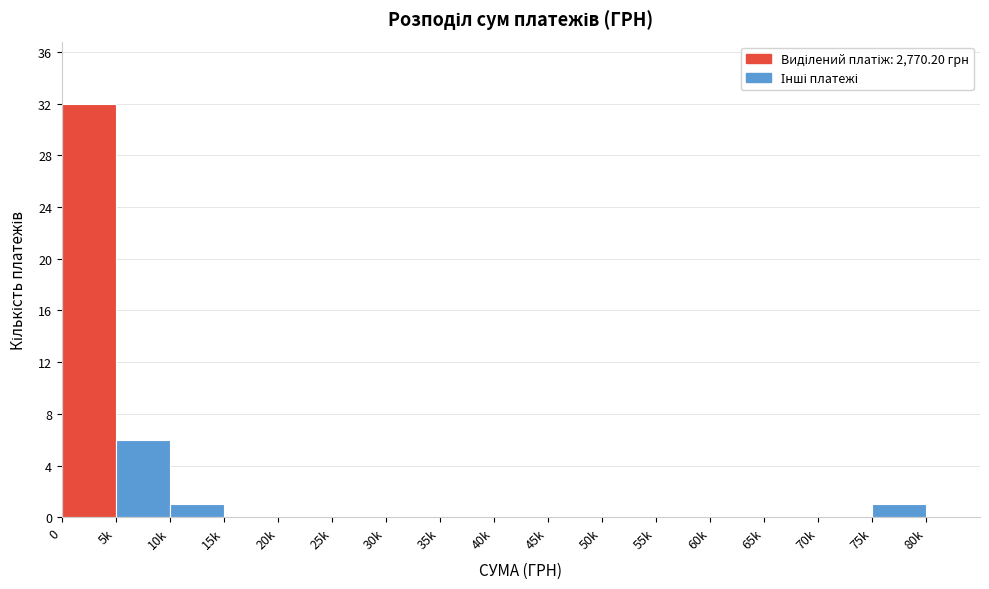

Reading right to left, list all the values displayed in this chart.

80k=0	75k=1	70k=0	65k=0	60k=0	55k=0	50k=0	45k=0	40k=0	35k=0	30k=0	25k=0	20k=0	15k=0	10k=1	5k=6	0=32